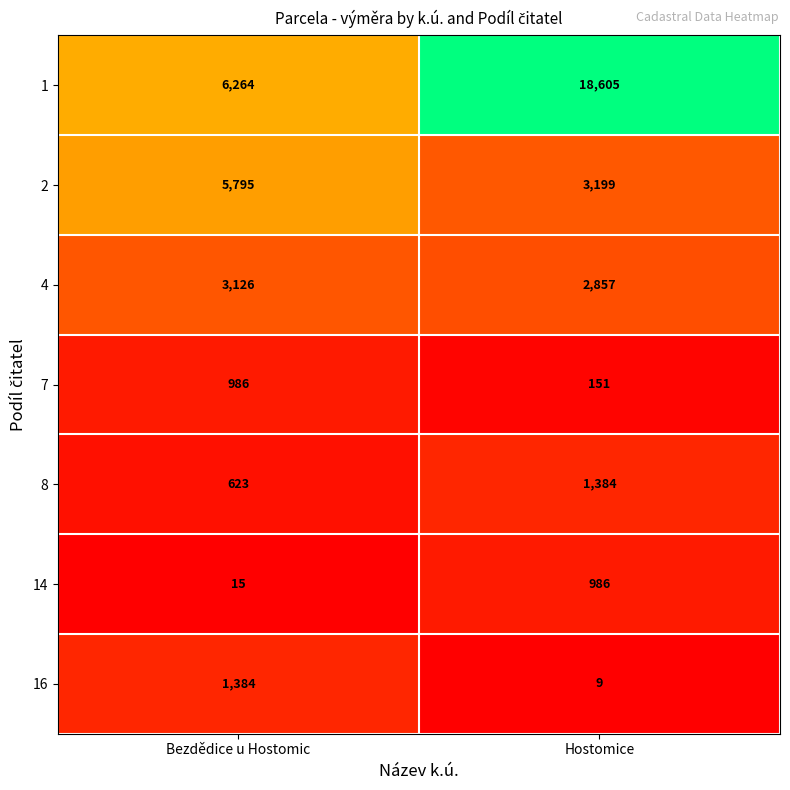

Which series changed the most between Bezdědice u Hostomic and Hostomice?

1